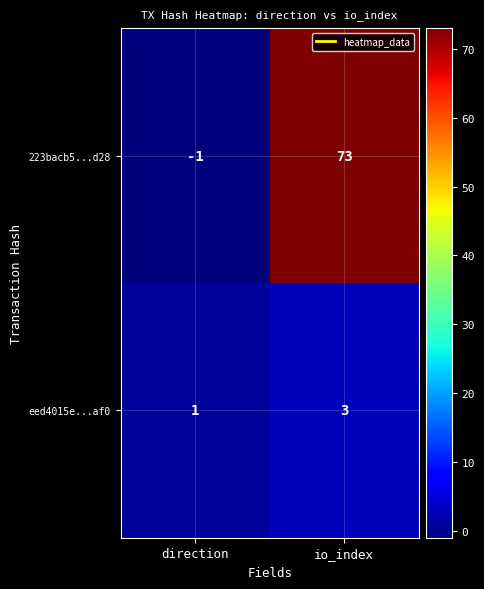

Reading right to left, extract all data points from this chart.

223bacb5...d28: 73	-1
eed4015e...af0: 3	1